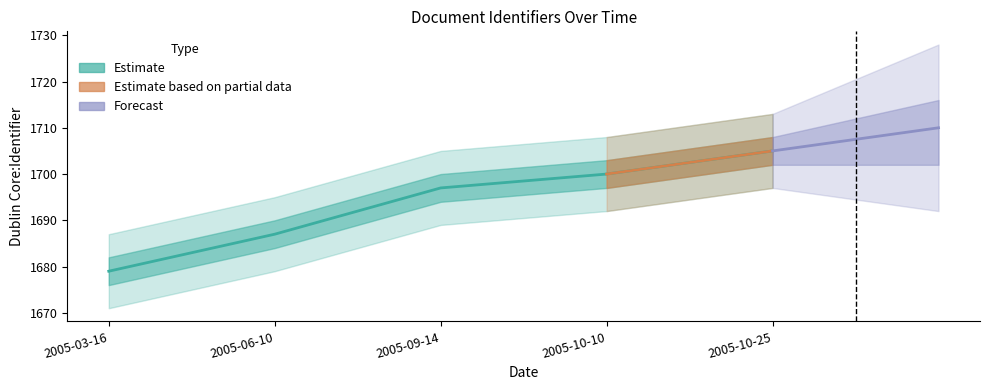

True or false: there are more than 2 points higher than both neighbors.

False